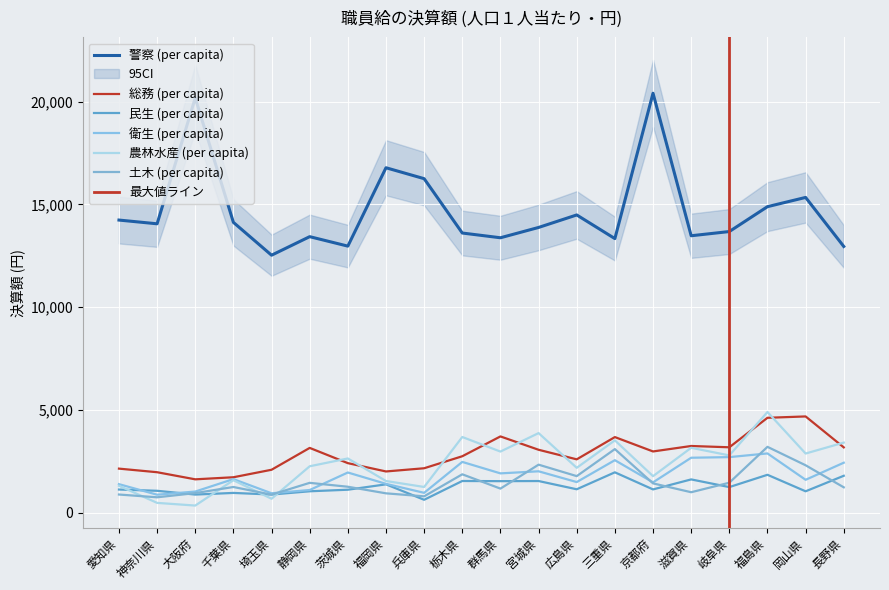

What is the label of the 6th point from the left?

静岡県